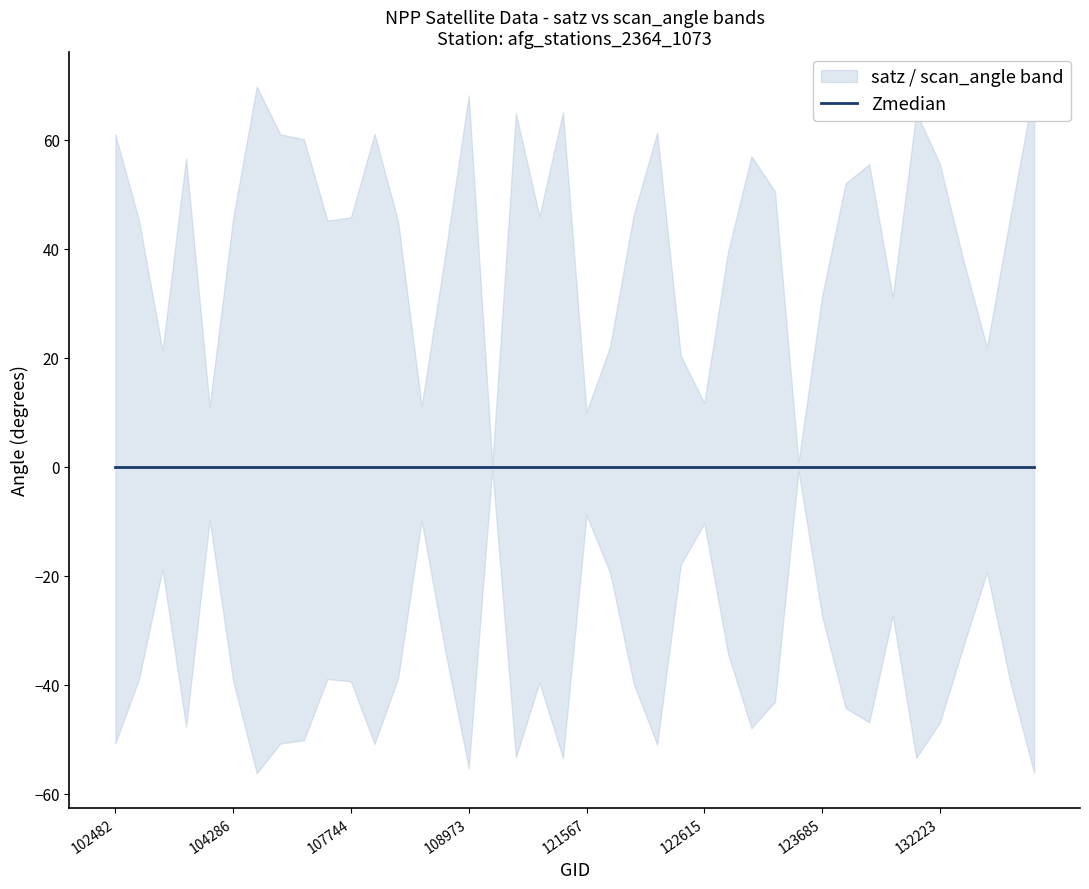

Where is scan_angle nearest to the value 28?

123685